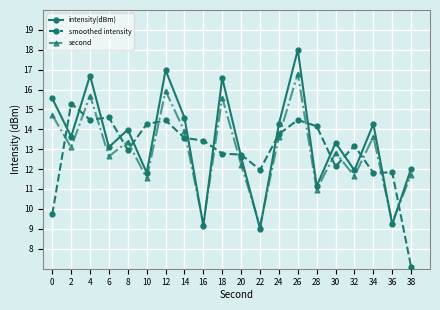

At which label does smoothed intensity first exceed 13?

2